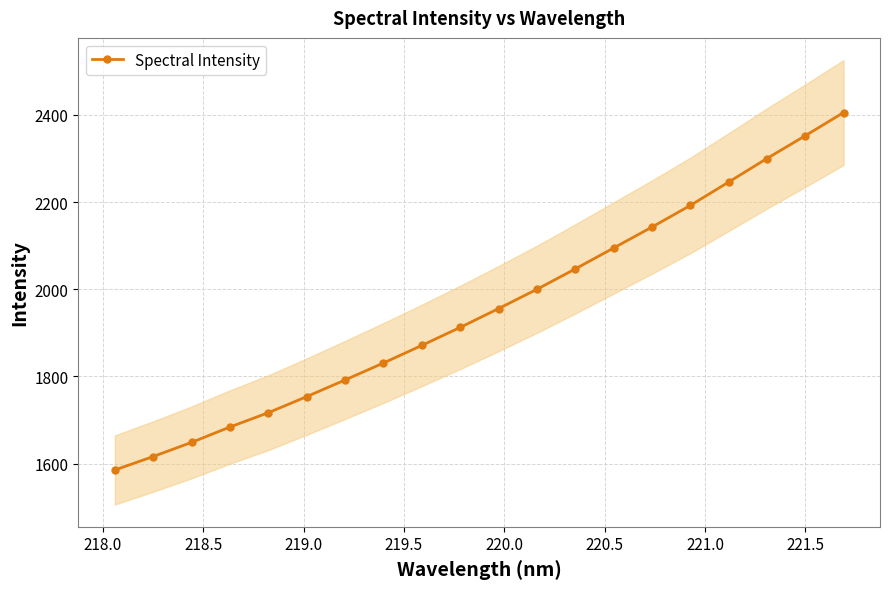

Reading left to right, extract all data points from this chart.

1585.3	1616.3	1648.7	1684.0	1716.8	1753.7	1791.9	1830.8	1871.2	1912.5	1955.6	1999.9	2046.6	2094.7	2142.7	2192.3	2245.9	2300.0	2352.3	2405.5